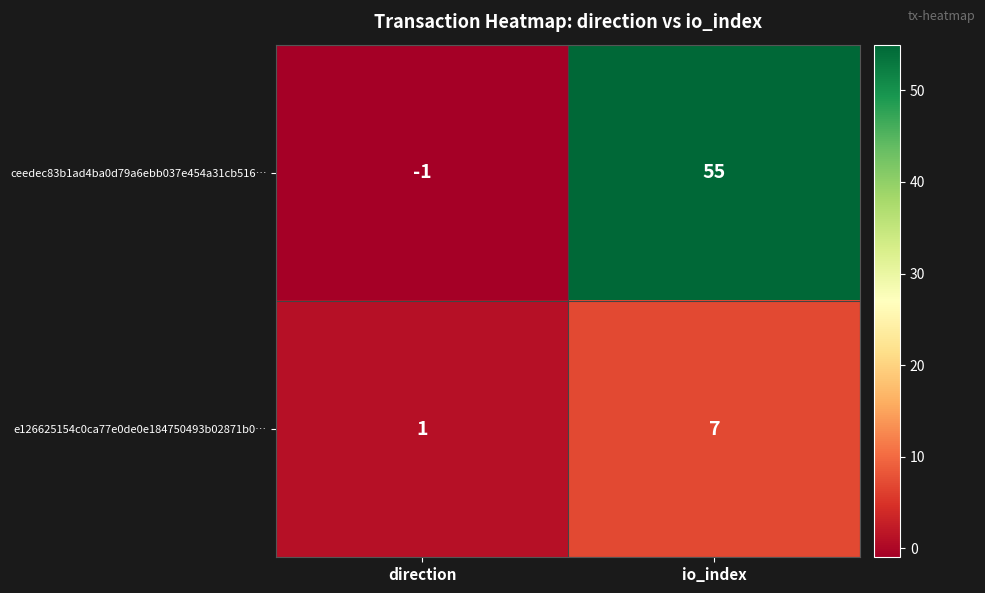

At which label is ceedec83b1ad4ba0d79a6ebb037e454a31cb516… closest to 27?

direction